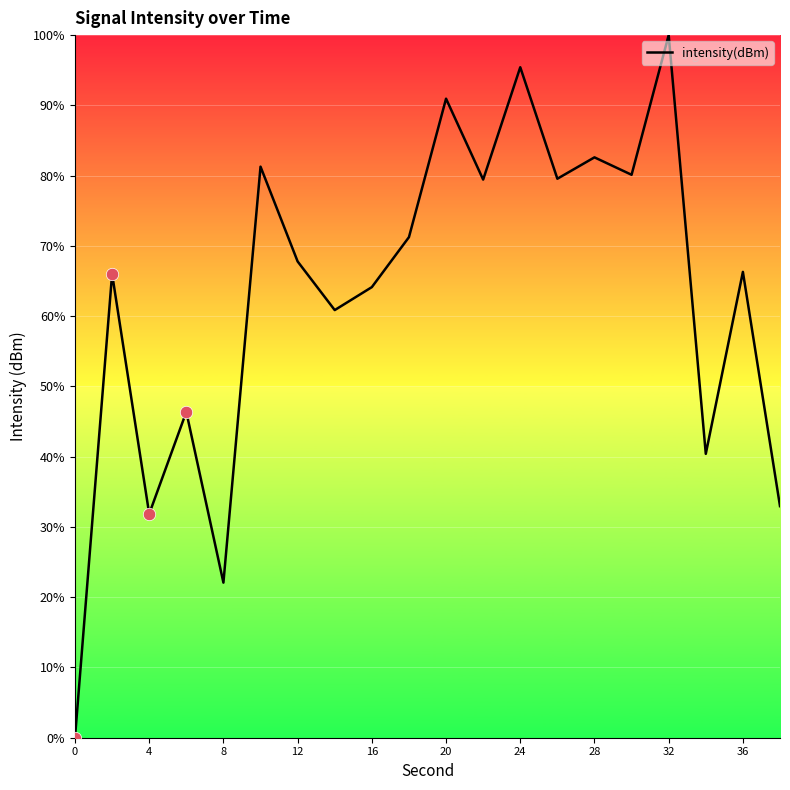

What is the difference between the maximum and minimum values?

100.0